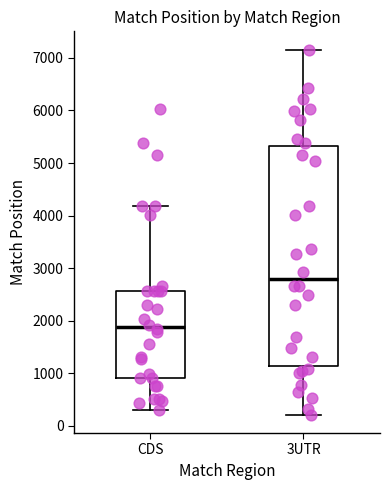

Which box's median line is the lowest?

CDS